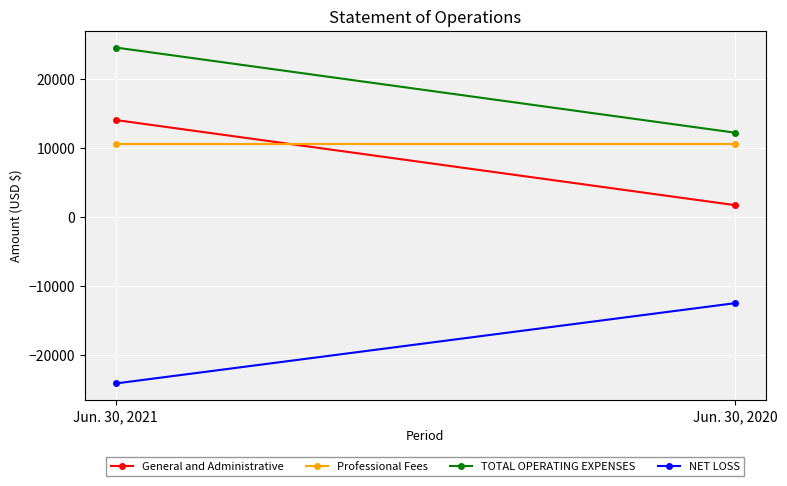

True or false: TOTAL OPERATING EXPENSES has a value of 12160 at Jun. 30, 2020.

True